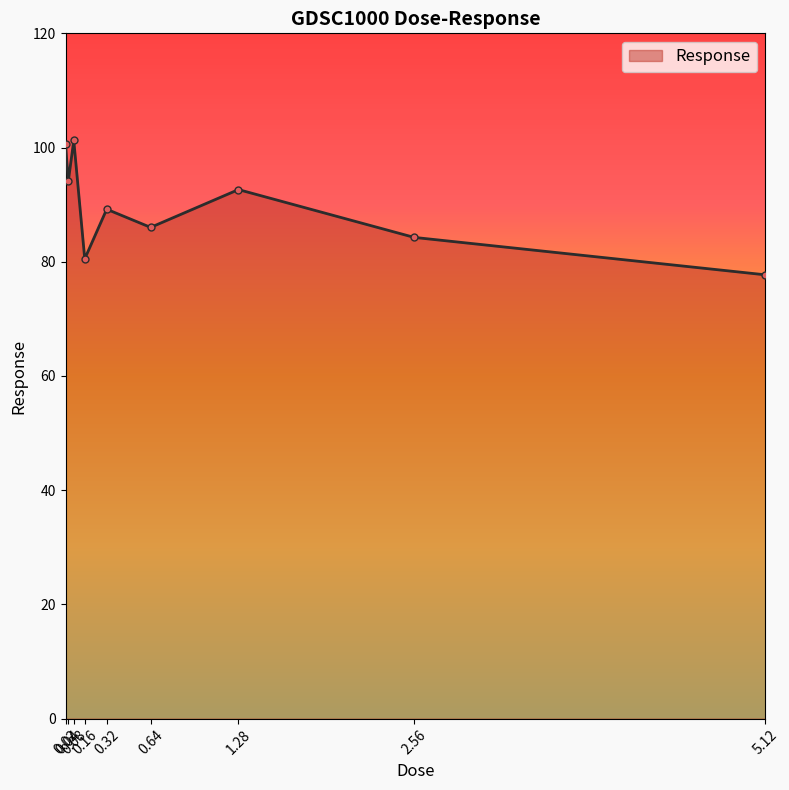

How many distinct data groups are displayed?

1